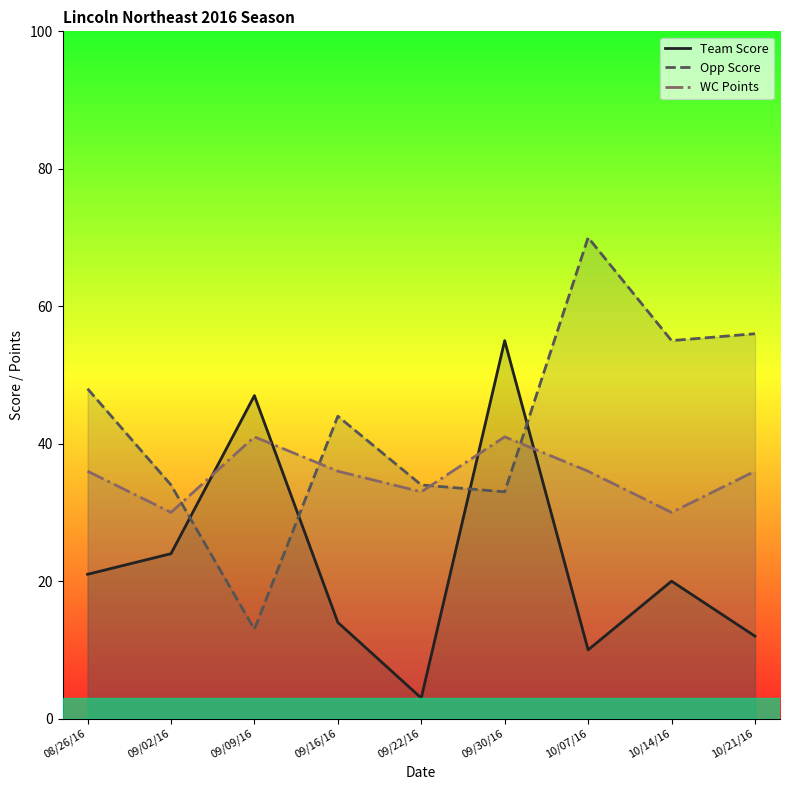

What is the approximate value of WC Points at 09/02/16?

30